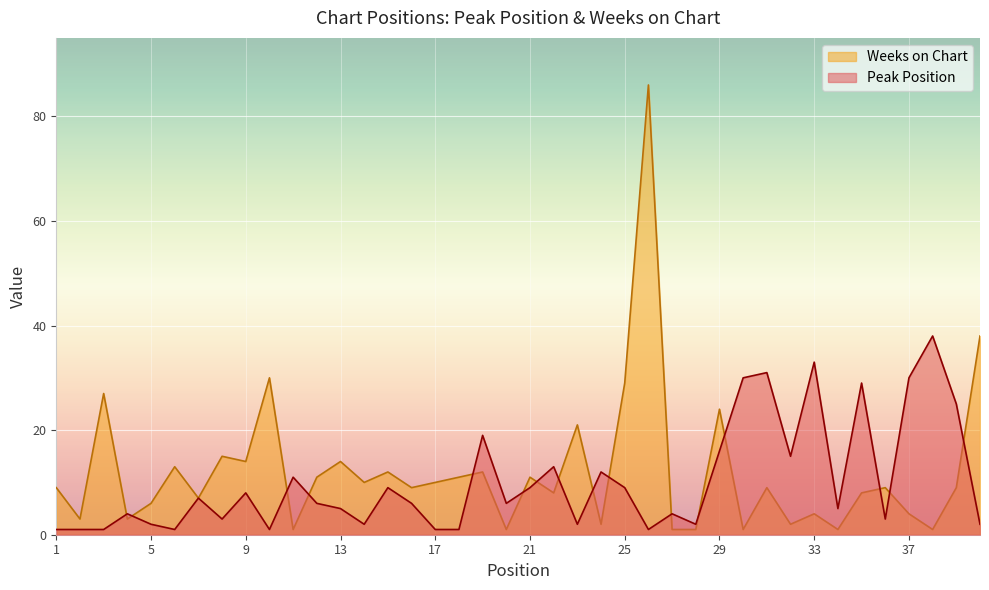

How many interior local valleys does the Peak Position series have?

11